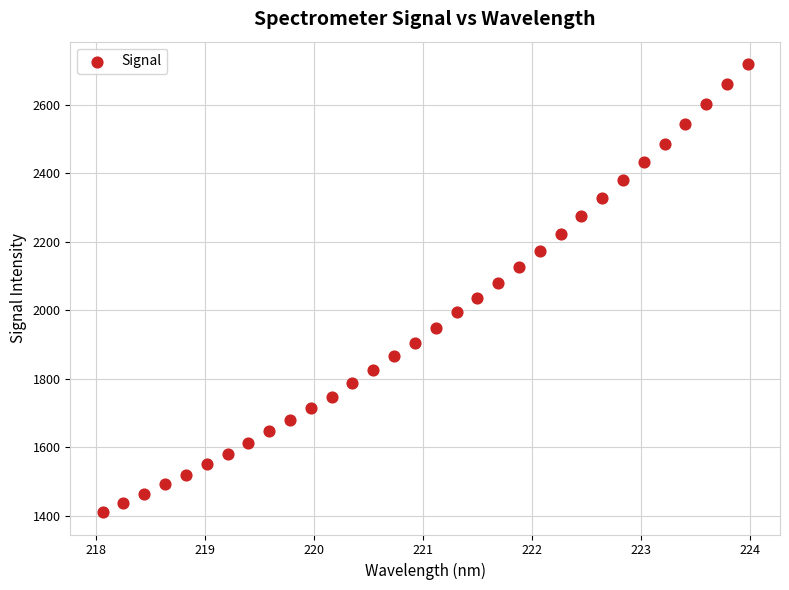

What is the range of X values (max minus min)?

5.9